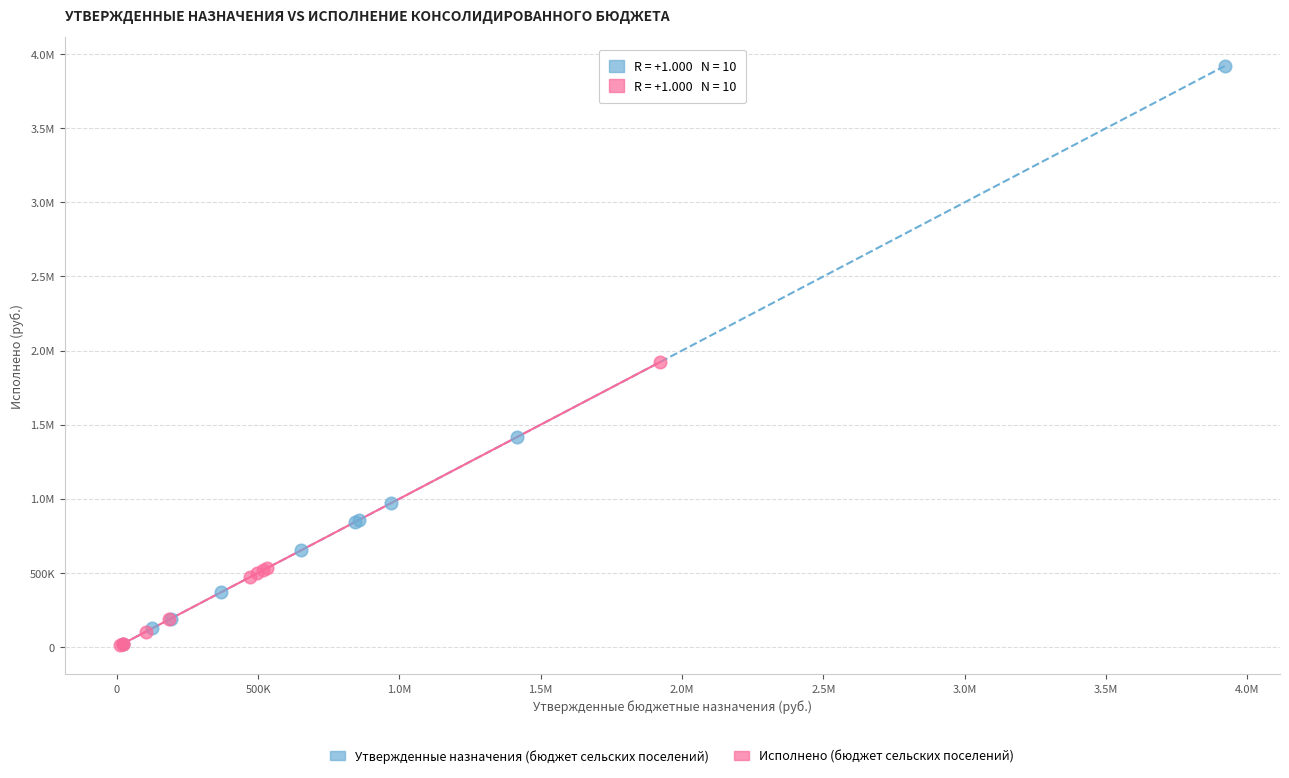

What are all the series names shown in the legend?

Утвержденные назначения (бюджет сельских поселений), Исполнено (бюджет сельских поселений)